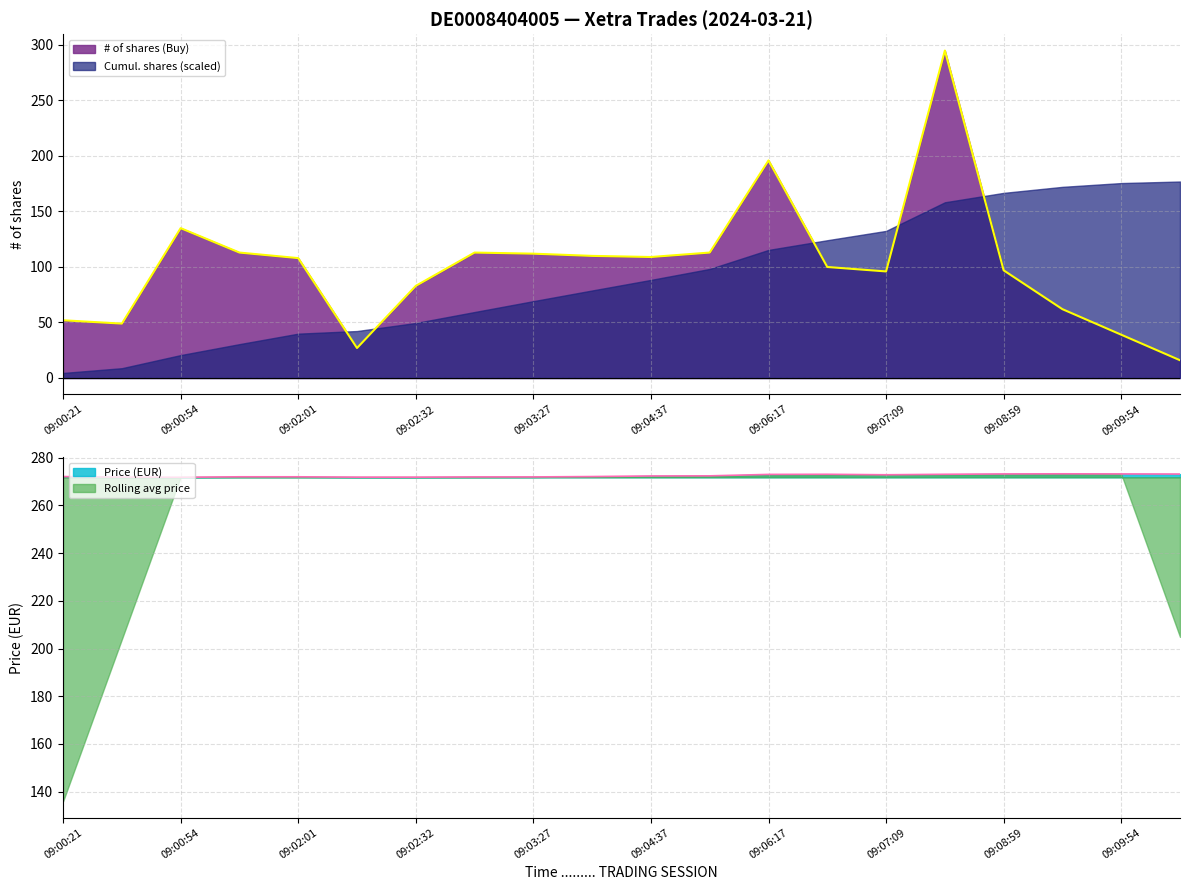

How many lines are shown in the chart?

2